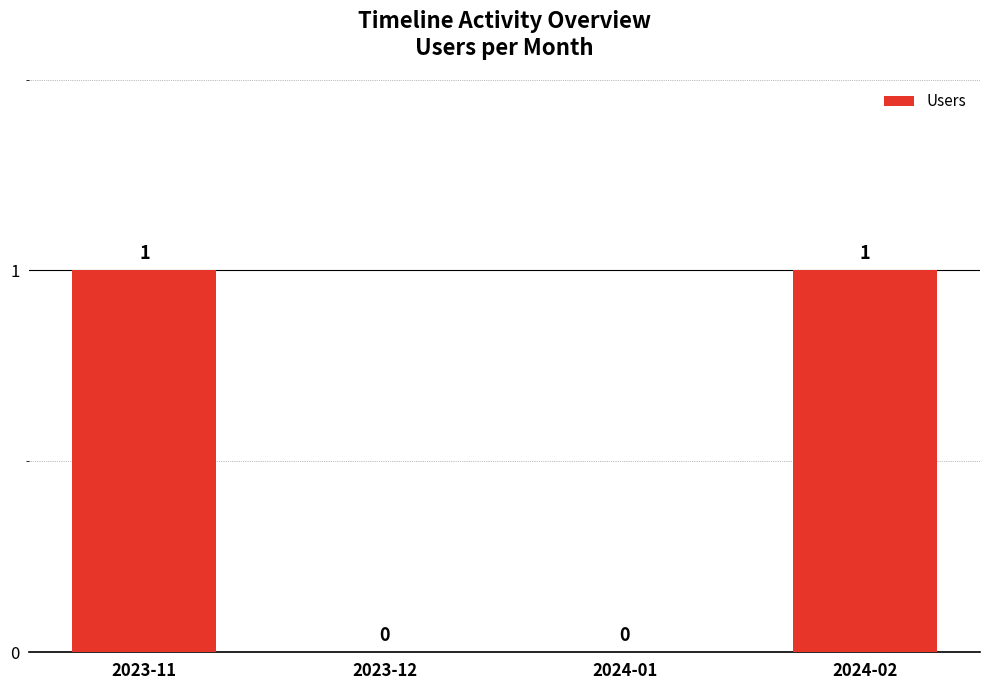

What is the maximum value shown in the chart?

1